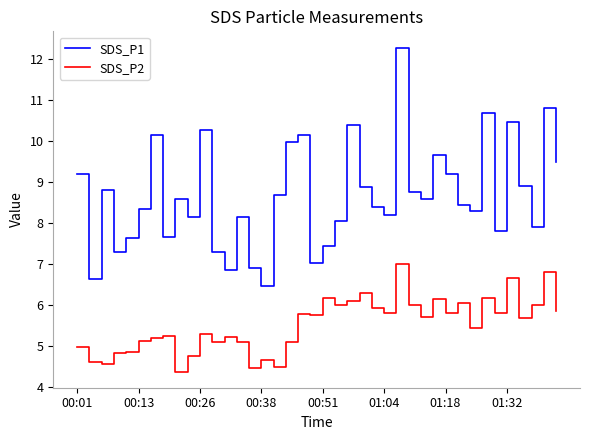

What is the difference between the maximum and minimum values in the SDS_P2 series?

2.6